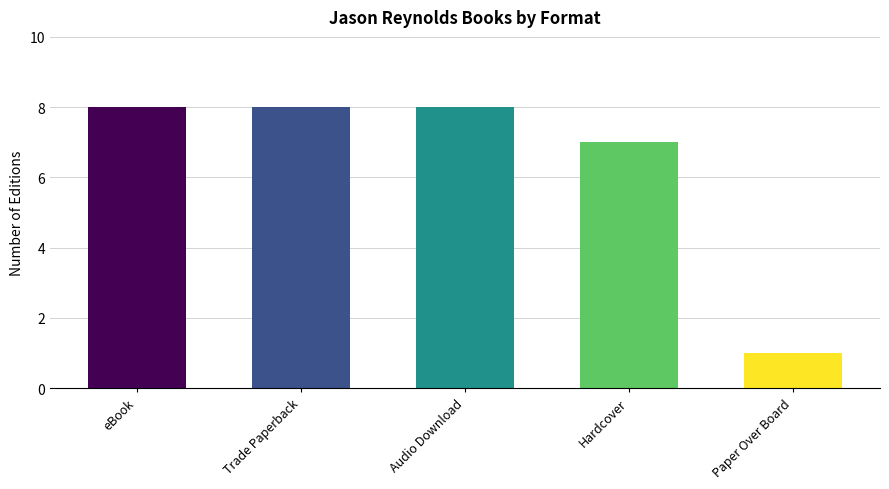

What position from the right is Audio Download?

3